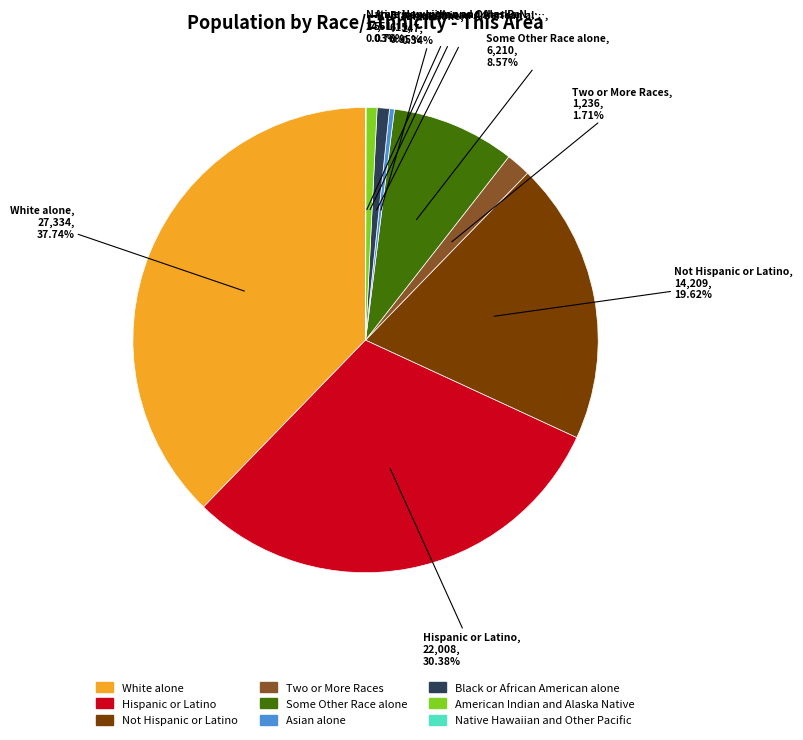

To the nearest percent, what portion does White alone represent?

38%